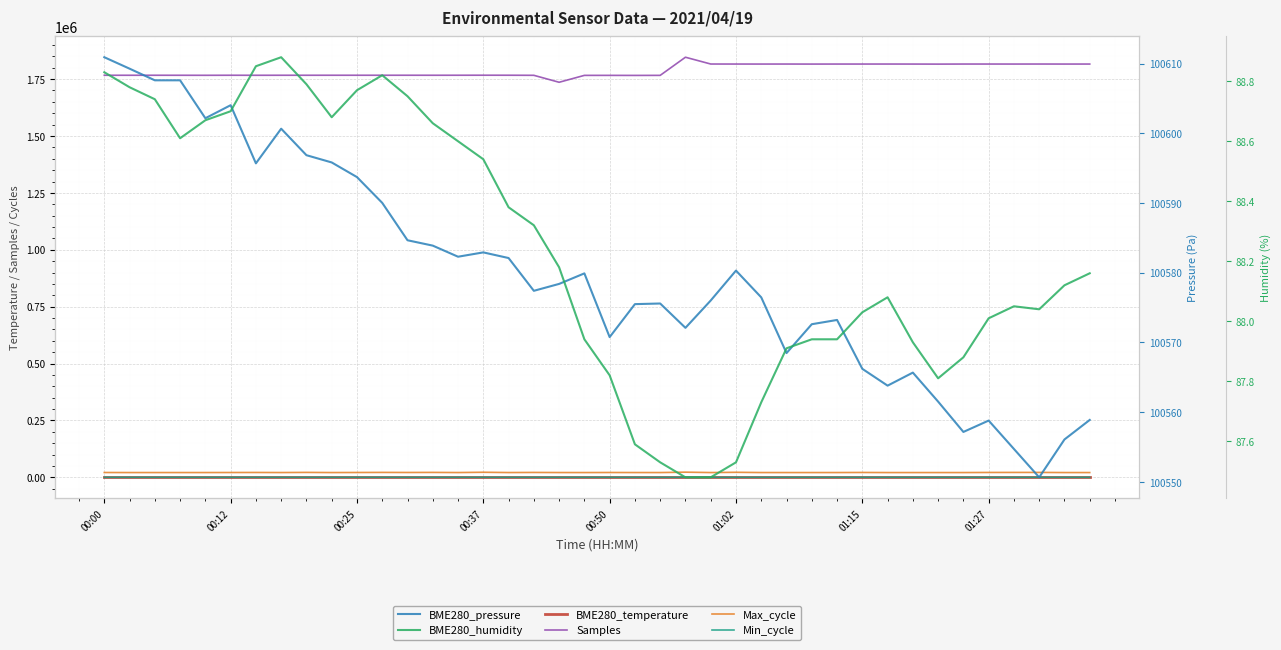

What is the difference between the second highest and minimum values in the Samples series?

80184.0